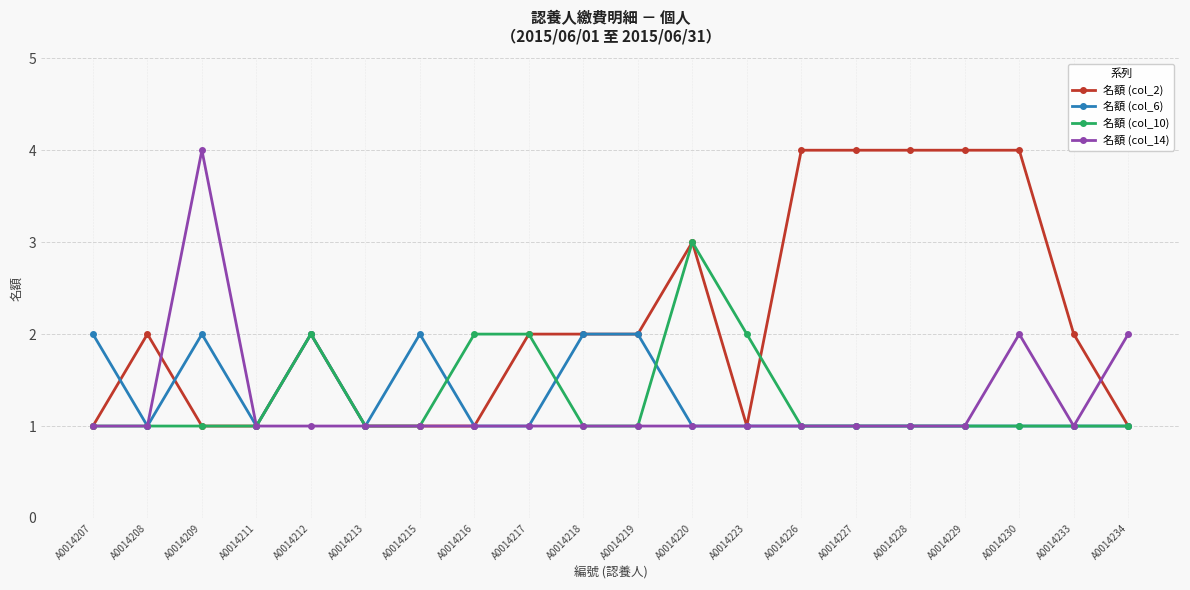

At which label does 名額 (col_10) reach its peak?

A0014220